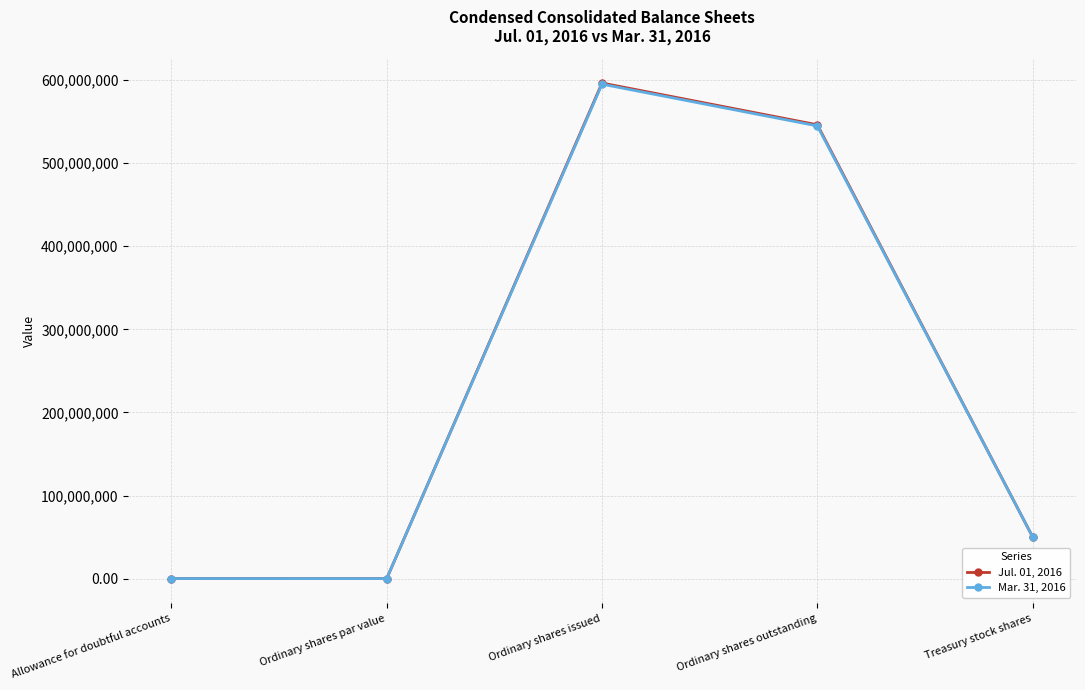

At which label does Jul. 01, 2016 first exceed 50239355?

Ordinary shares issued